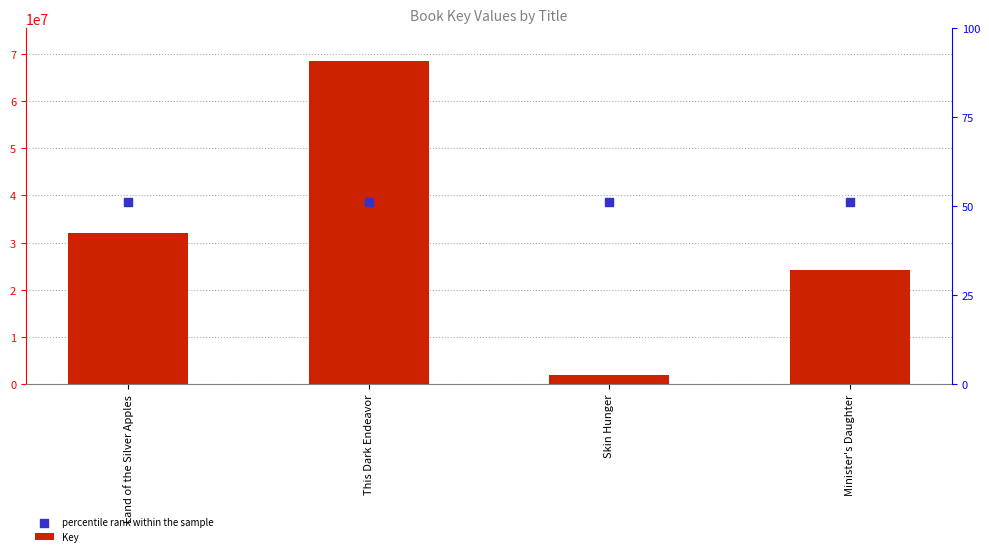

Which series has the largest Y range (max minus min)?

Key